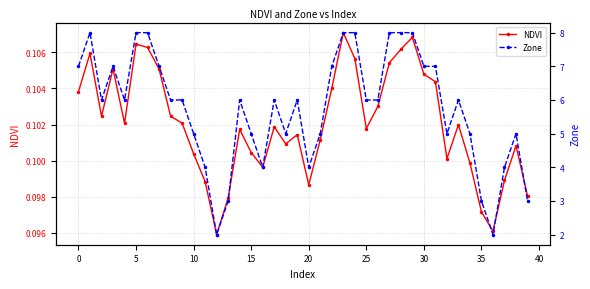

In NDVI, how many points are lower than both neighbors (excluding endpoints)?

9